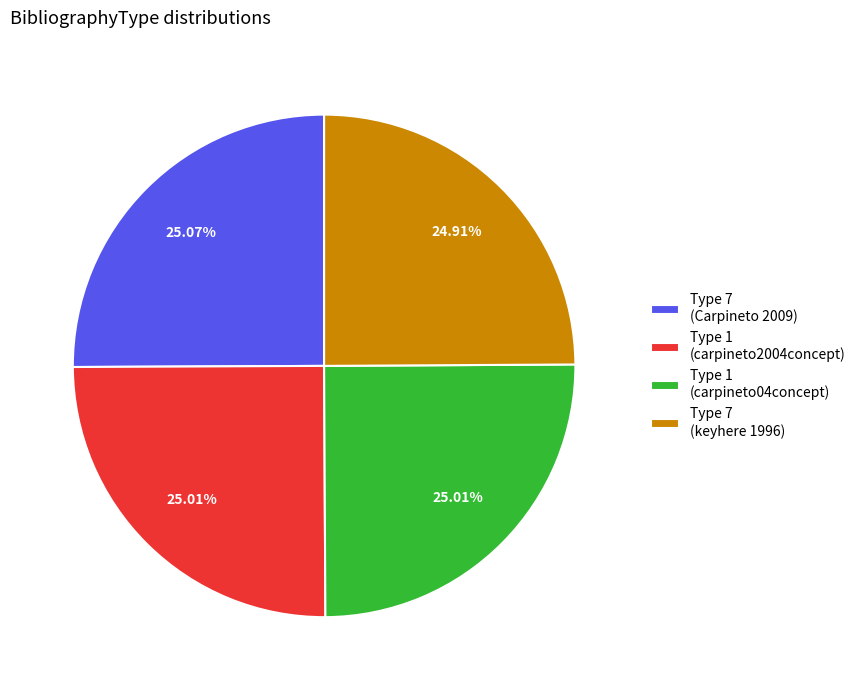

To the nearest percent, what is the average slice percentage?

25%